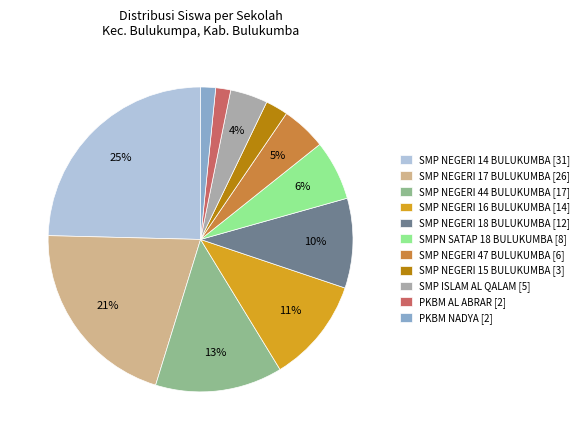

The SMP NEGERI 16 BULUKUMBA slice represents 1% of the pie. True or false?

False